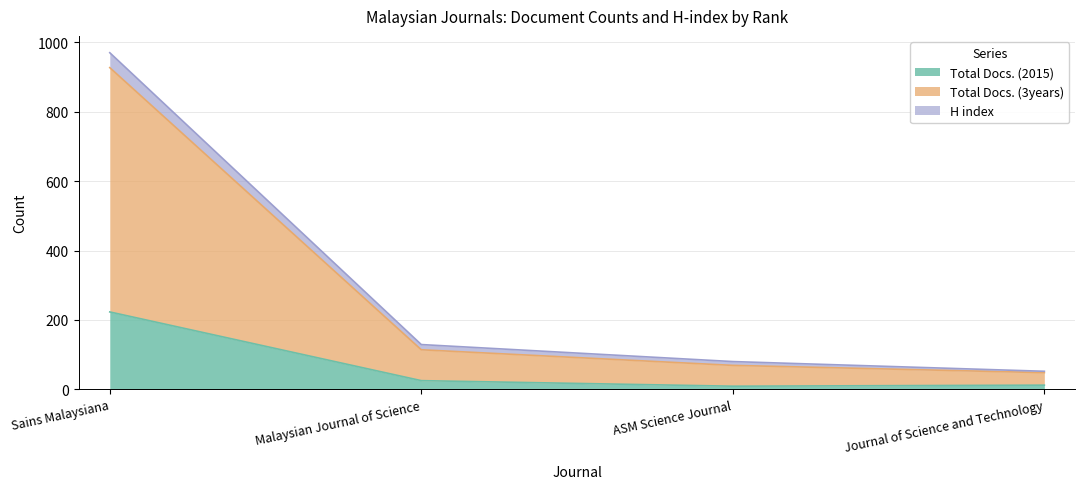

At which category does the chart reach its peak across all series?

Sains Malaysiana